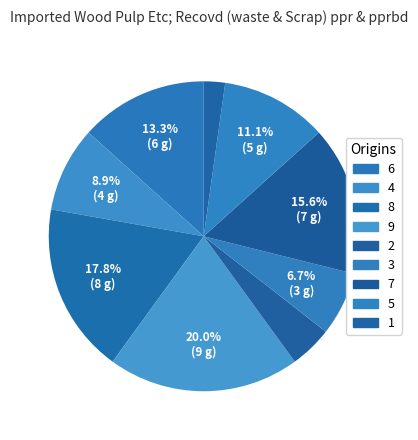

To the nearest percent, what is the combined percentage of 3 and 1?

9%